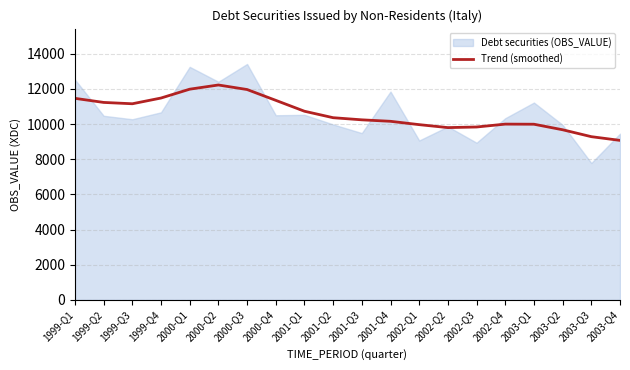

The value of Trend (smoothed) at 2002-Q4 is 5026. True or false?

False